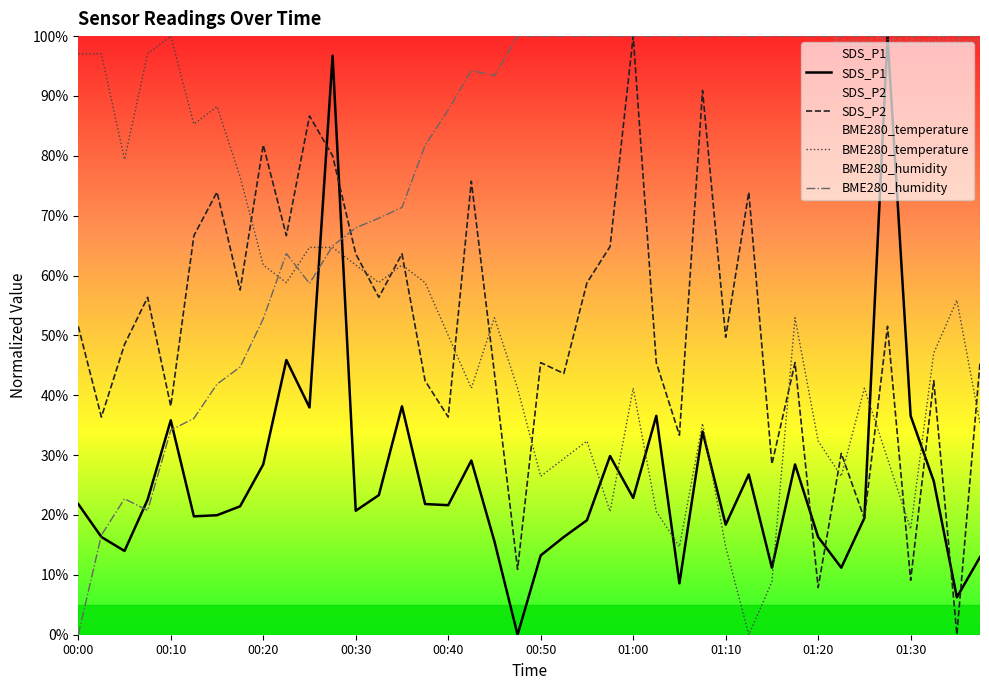

What is the difference between the maximum and minimum values in the BME280_temperature series?

100.0